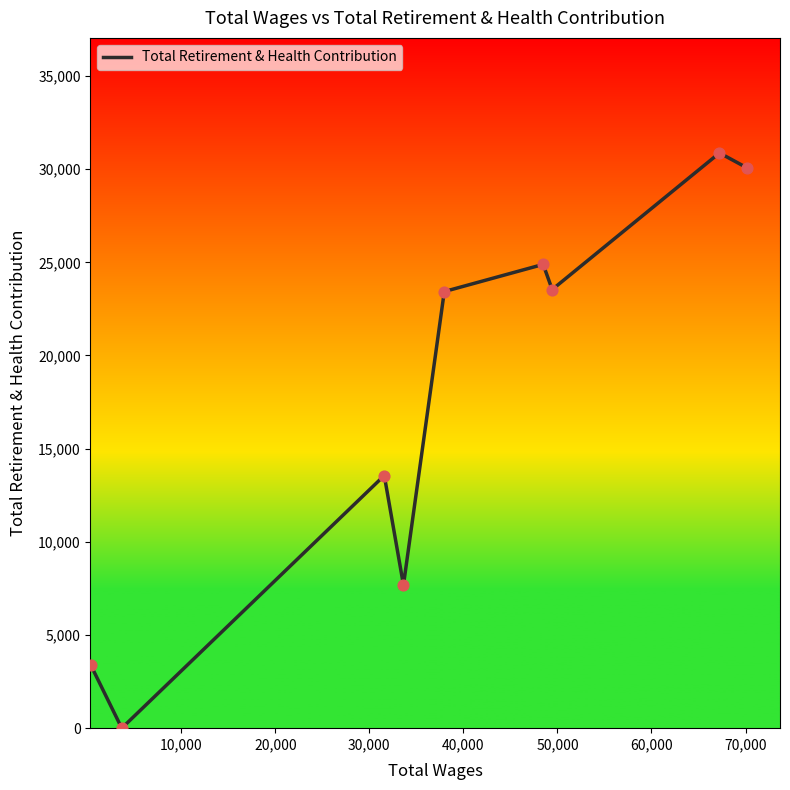

What is the maximum value shown in the chart?

30869